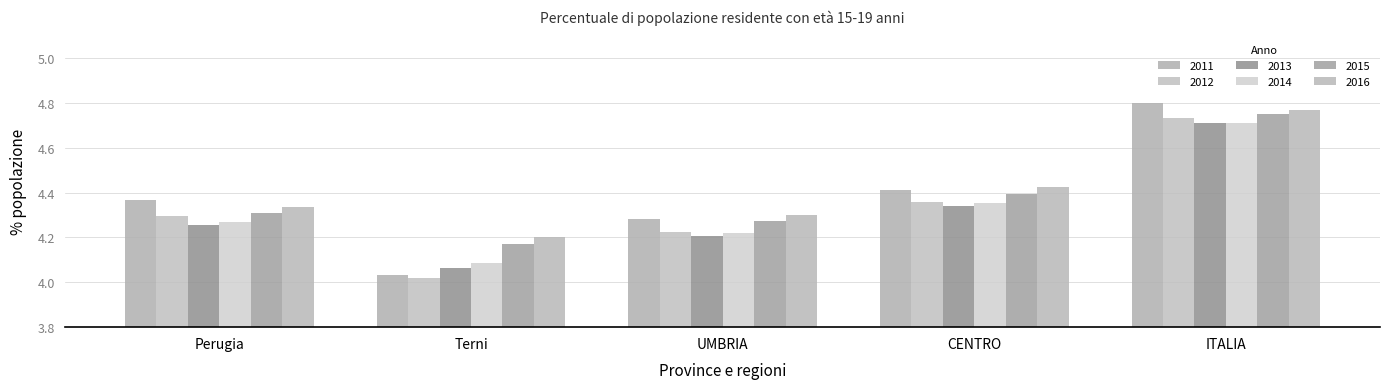

What is the difference between the highest and lowest values at Perugia?

0.1